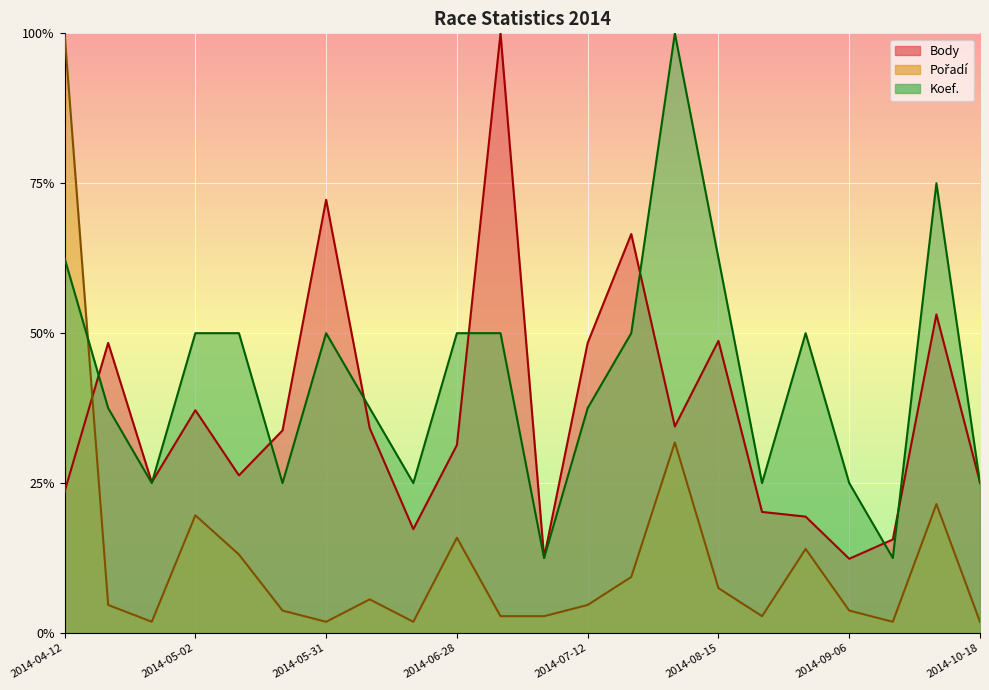

How many times do Body and Pořadí cross each other?

1